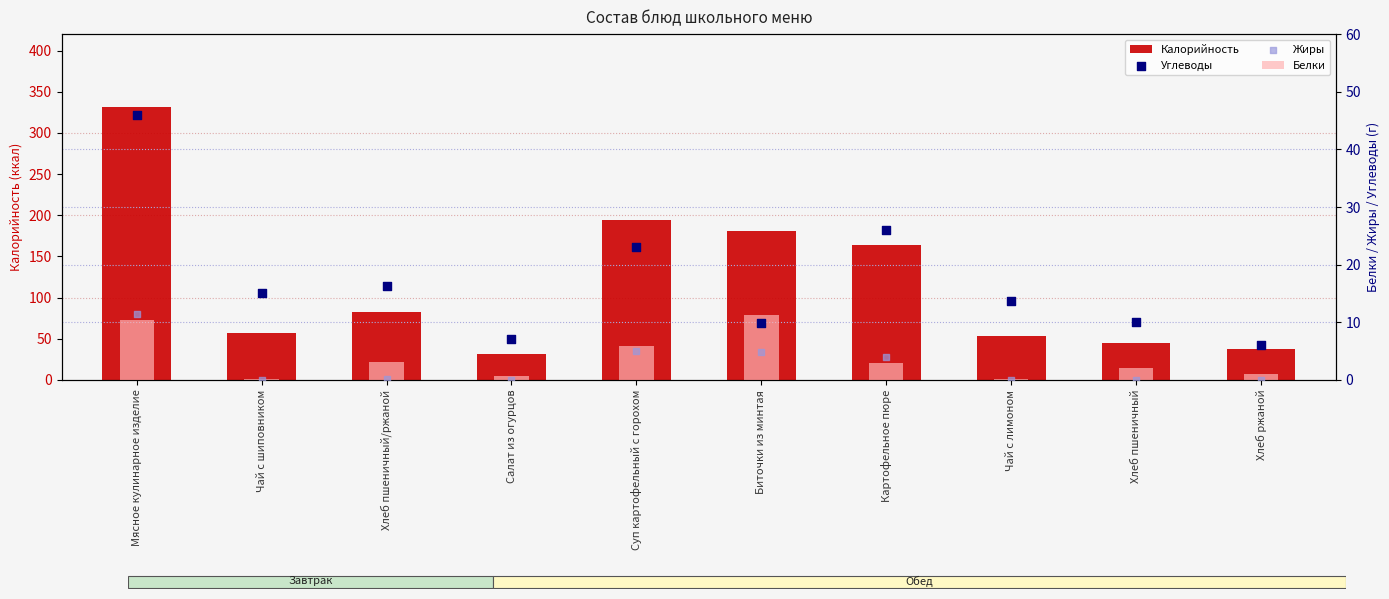

Is the value of Углеводы at Биточки из минтая greater than the value of Жиры at Мясное кулинарное изделие?

No